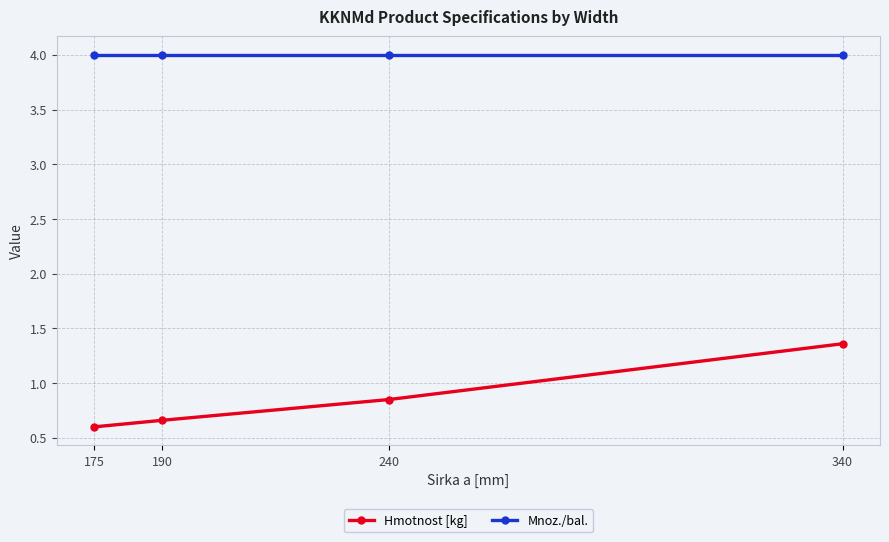

Rank the series at 190 from lowest to highest value.

Hmotnost [kg], Mnoz./bal.